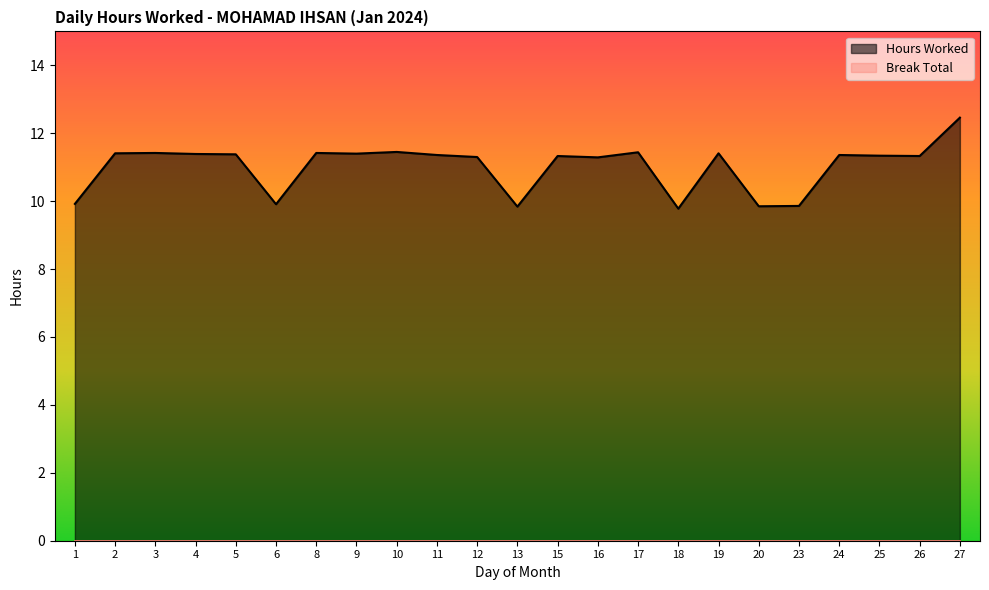

Where does the data first go above 11?

2